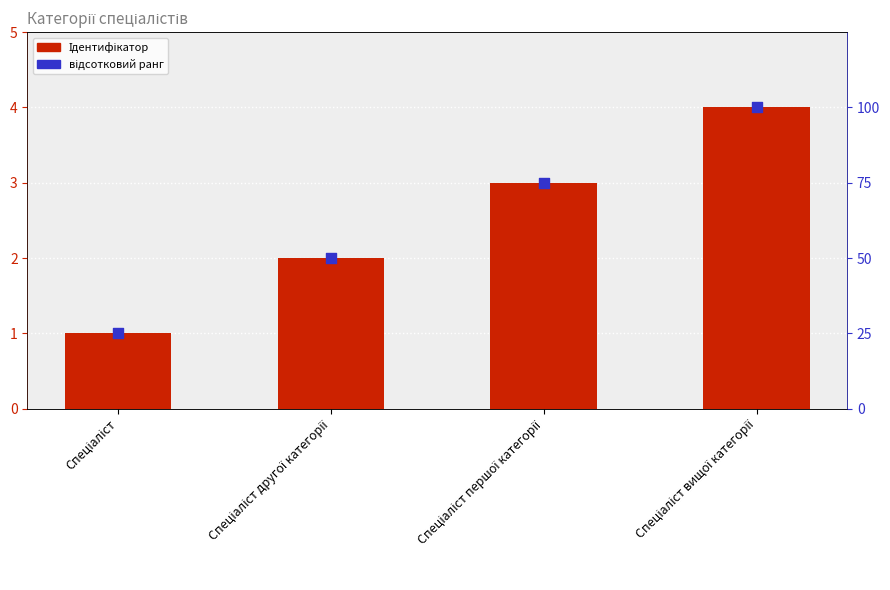

Which series has the widest spread of Y values?

відсотковий ранг